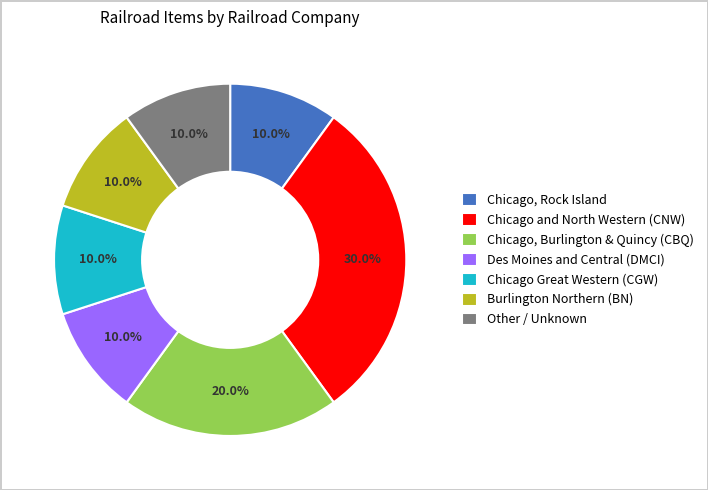

The Chicago, Rock Island slice represents 10% of the pie. True or false?

True